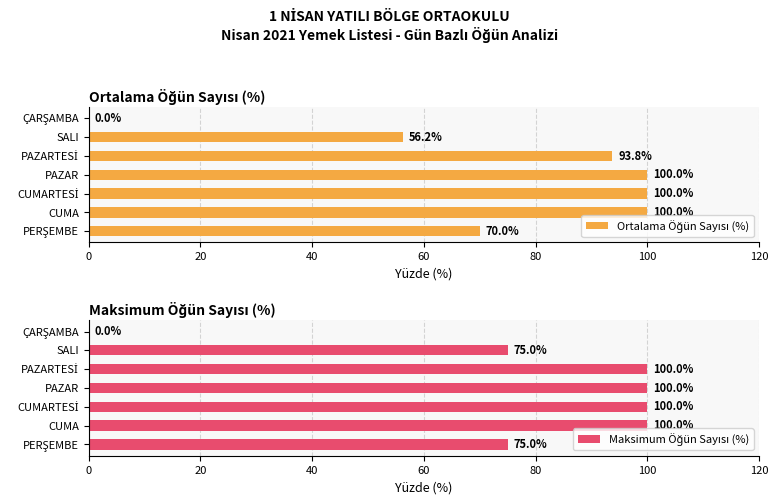

What is the average value of the Maksimum Öğün Sayısı (%) series?

78.6